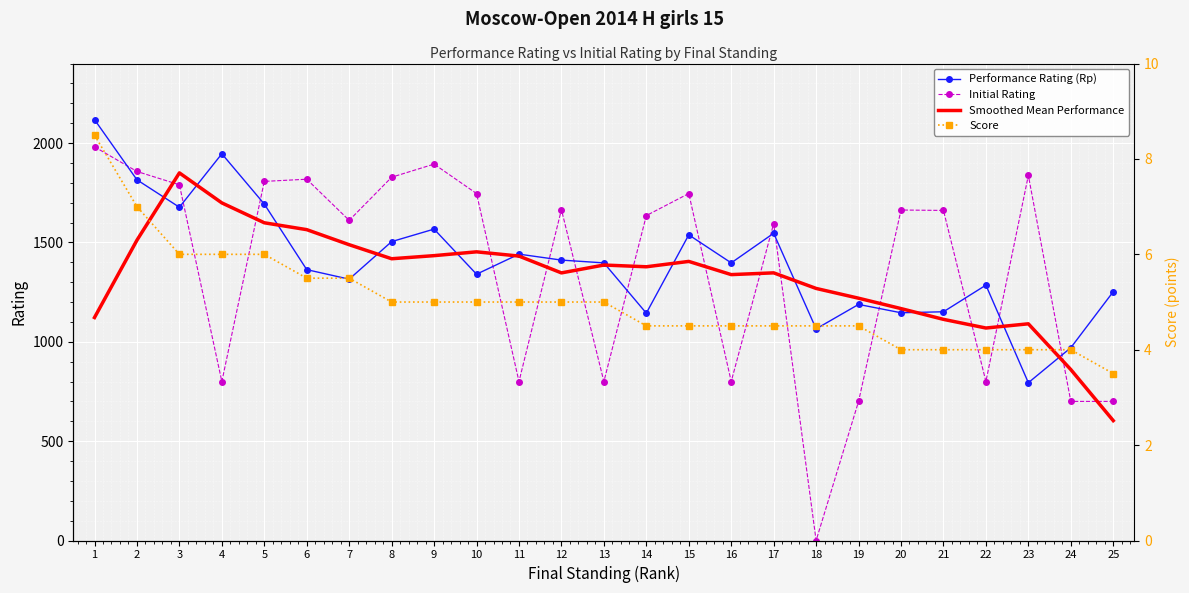

How many values in the Smoothed Mean Performance series are below 1377?

12